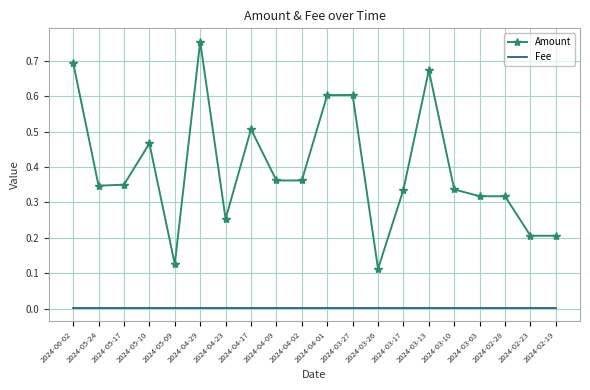

Read the Amount value at 2024-02-19.

0.2